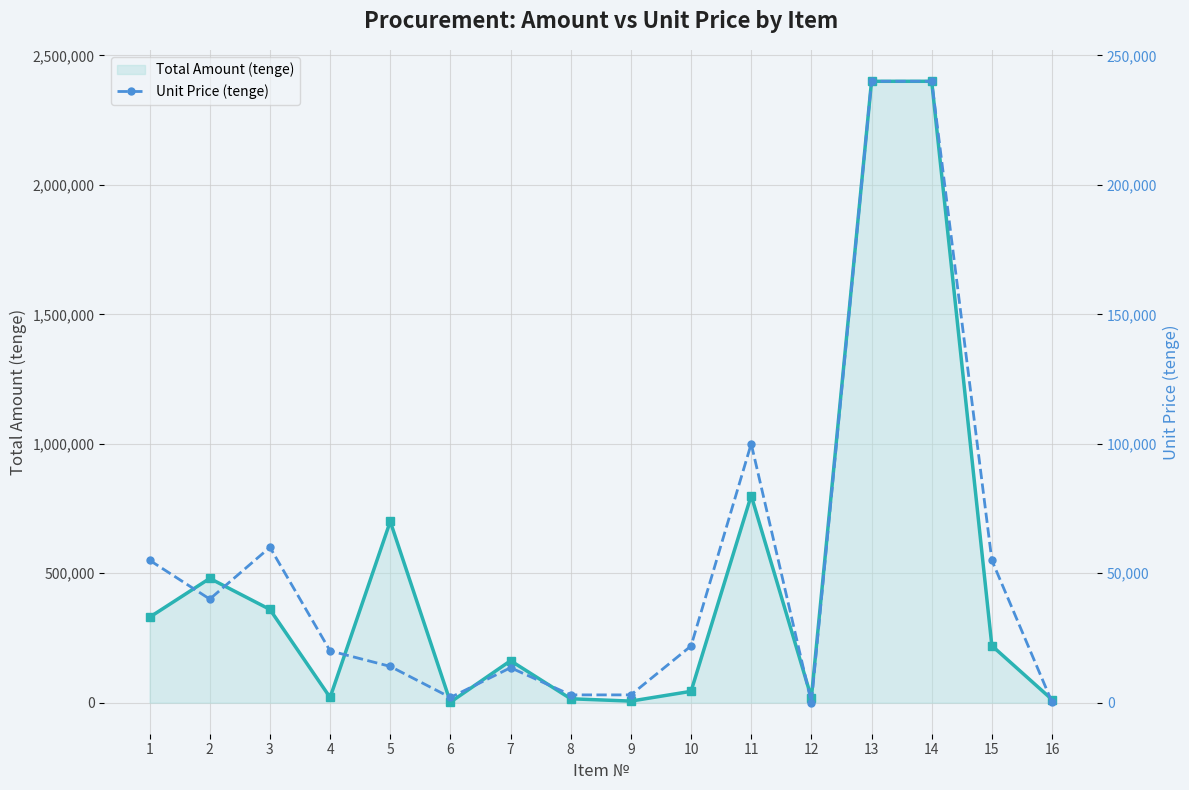

List the series in order of their overall mean, highest first.

Total Amount (tenge), Unit Price (tenge)